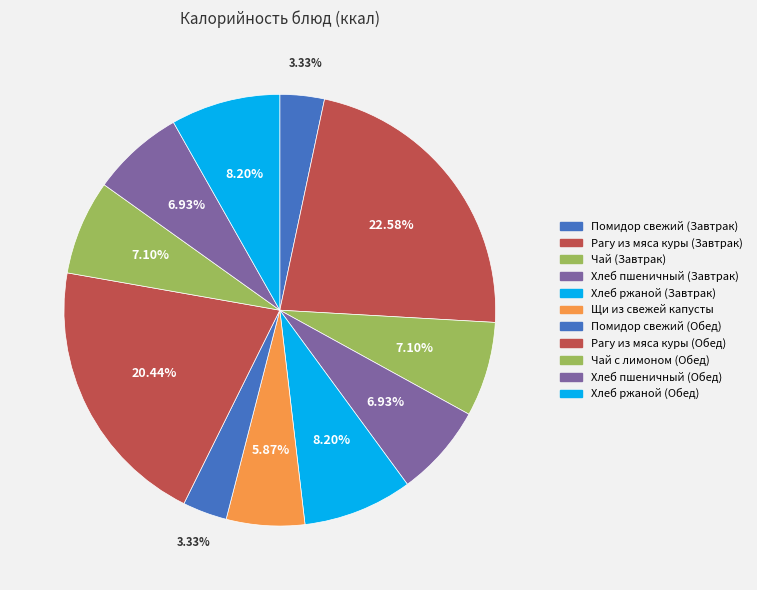

True or false: Рагу из мяса куры (Завтрак) accounts for 23% of the total.

True